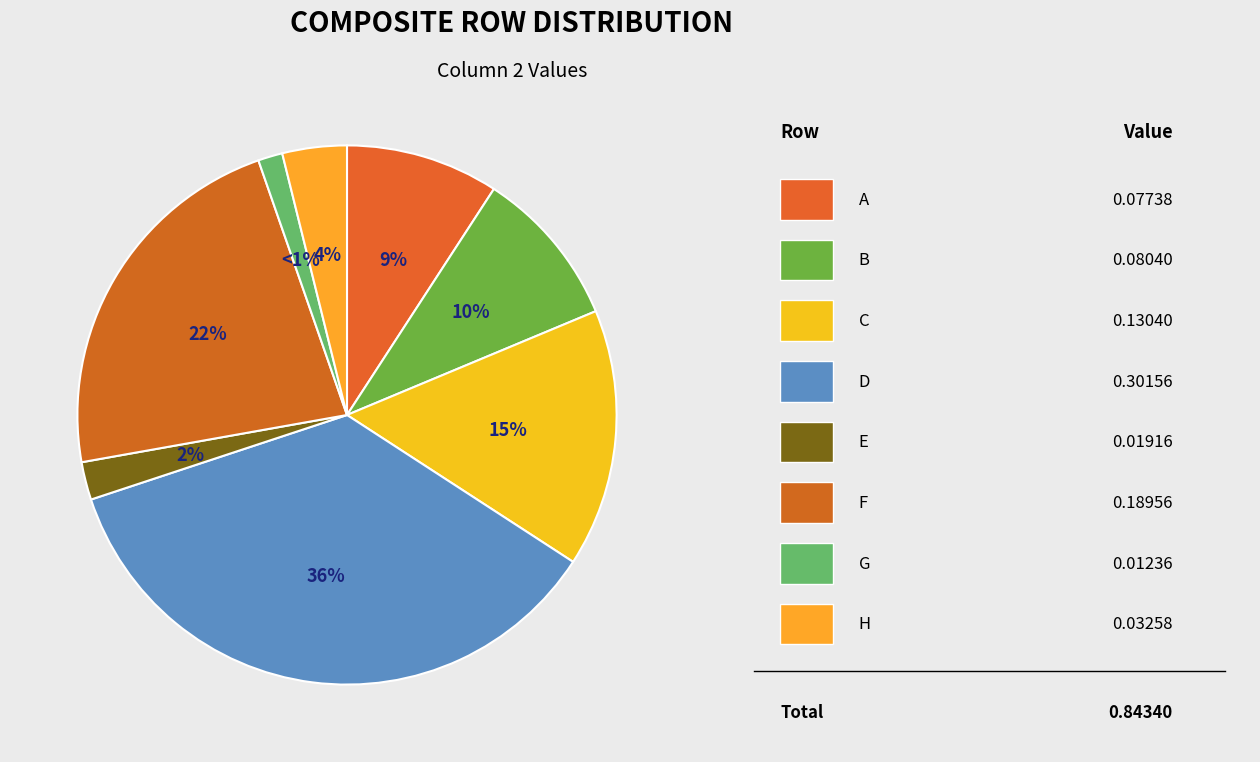

How many segments does this pie chart have?

8